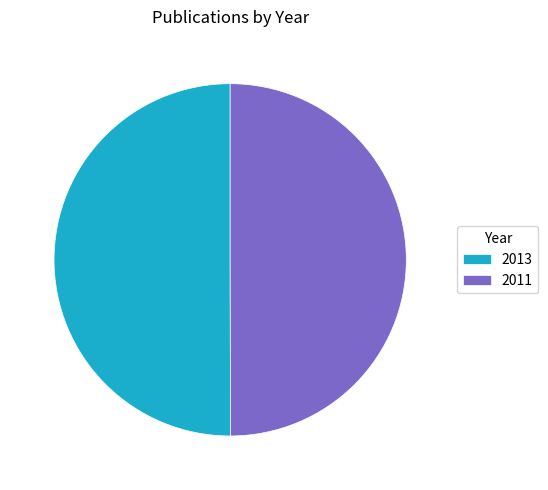

Approximately how many times larger is the value at 2011 compared to 2013?

1.0